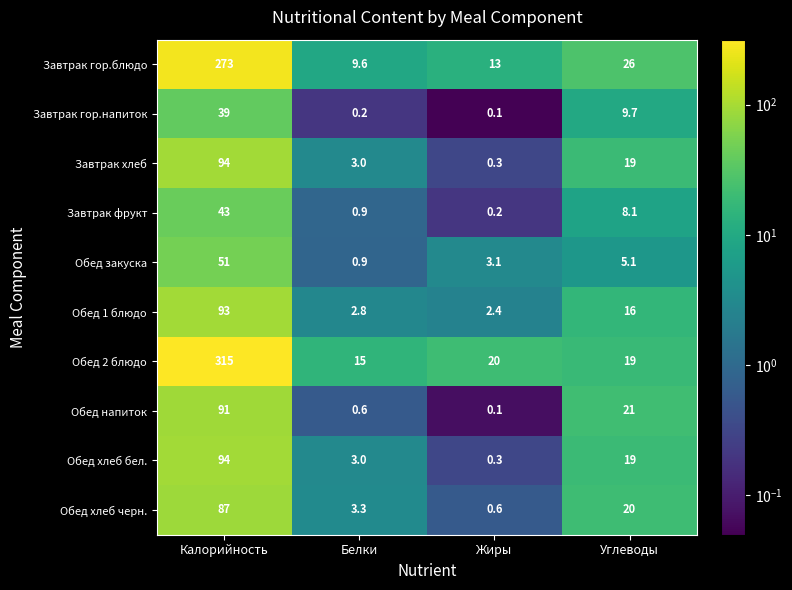

What is the difference between the Завтрак хлеб values at Калорийность and Жиры?

93.7